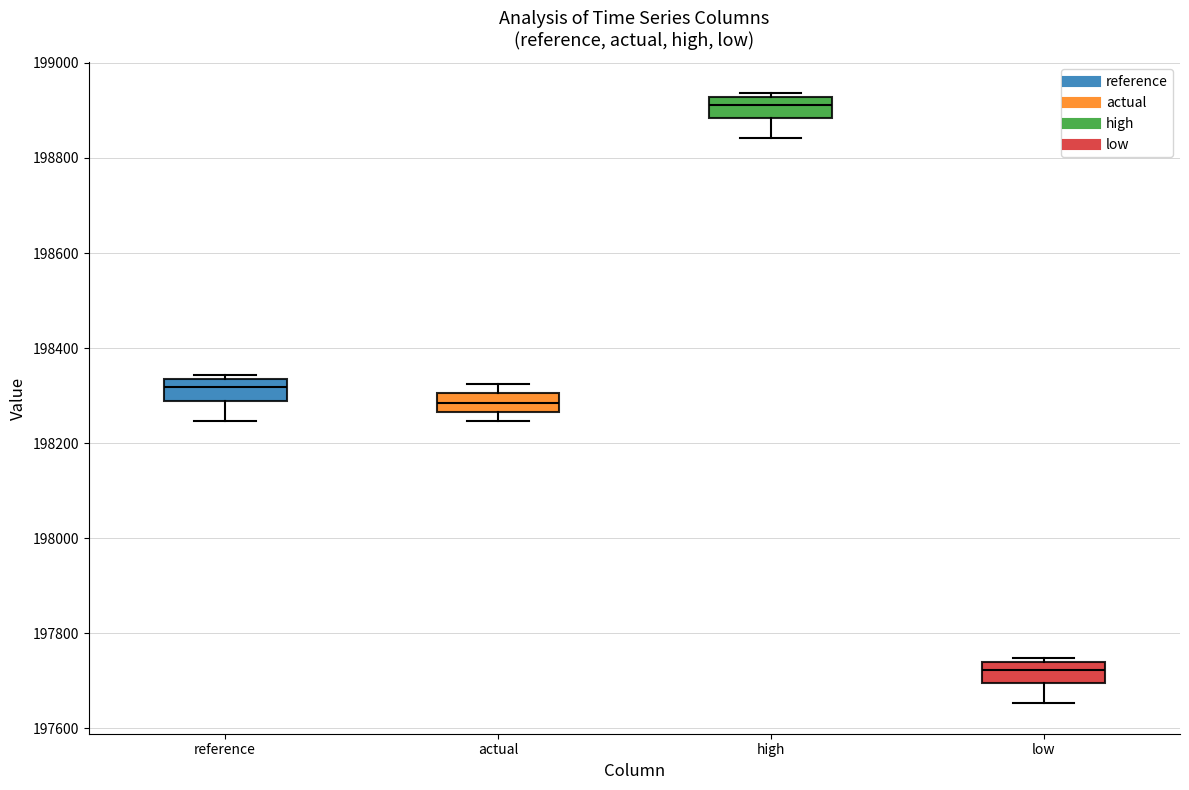

Which box has the lowest median line?

low